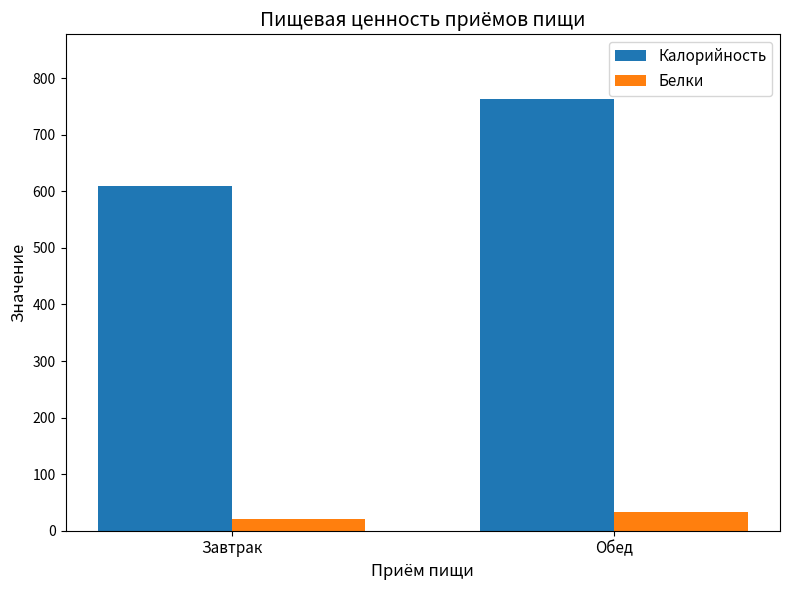

Is it true that Белки equals 32.4 at Обед?

True